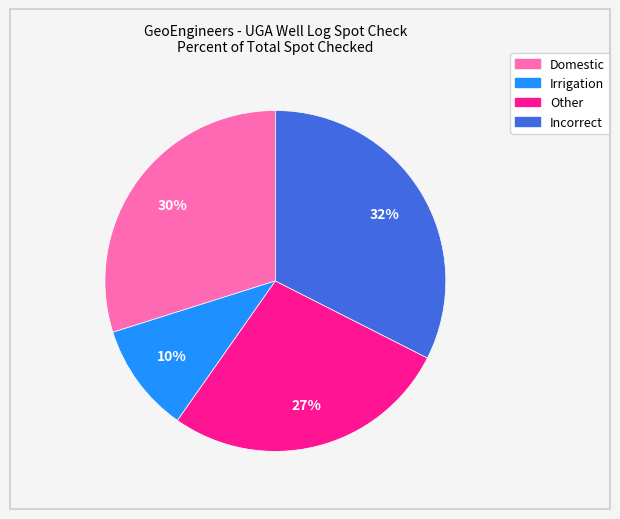

True or false: Incorrect accounts for 43% of the total.

False